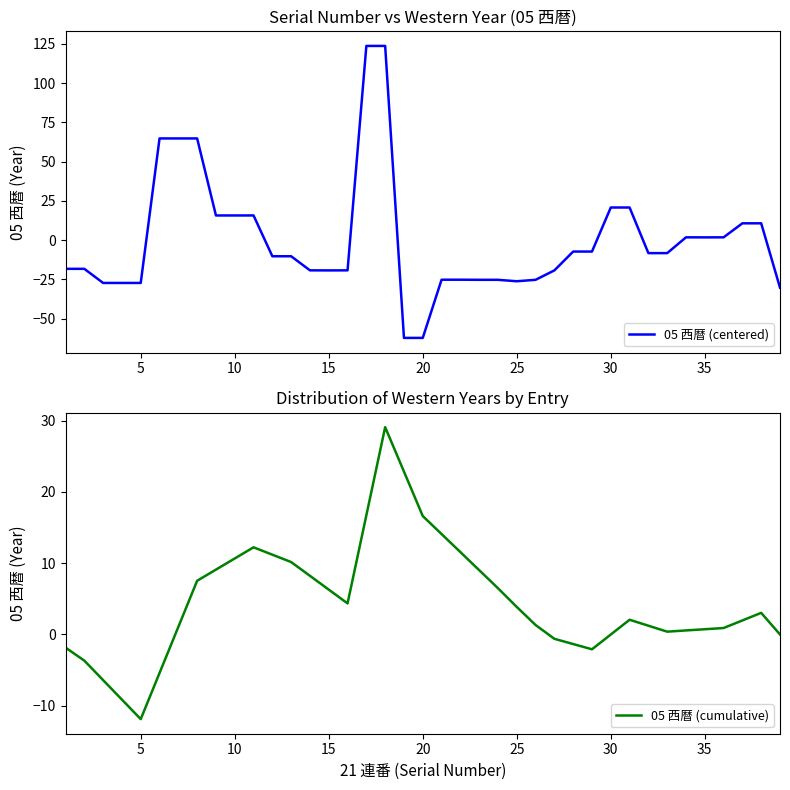

The 05 西暦 (centered) series shows -19.4 at 15. True or false?

True